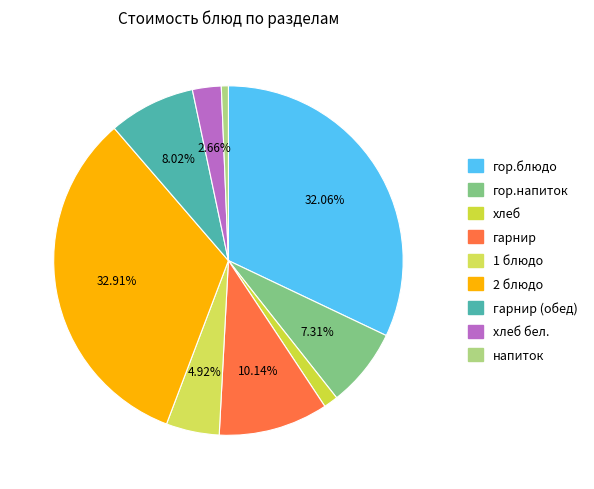

Which slice is the smallest?

напиток